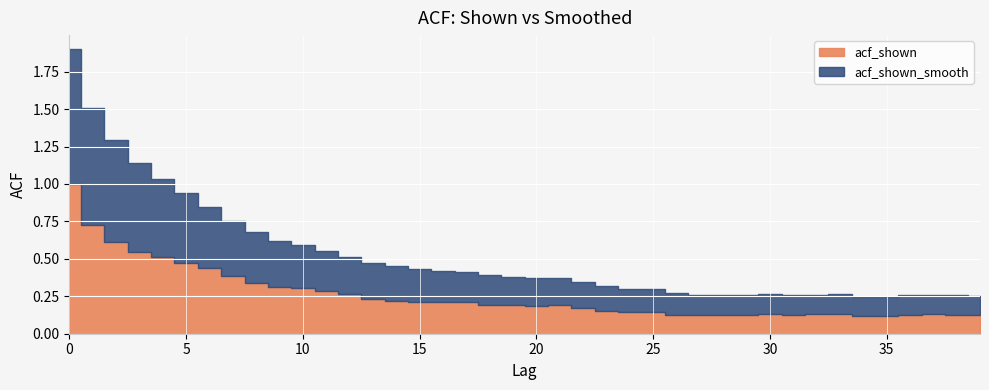

How many distinct data groups are displayed?

2